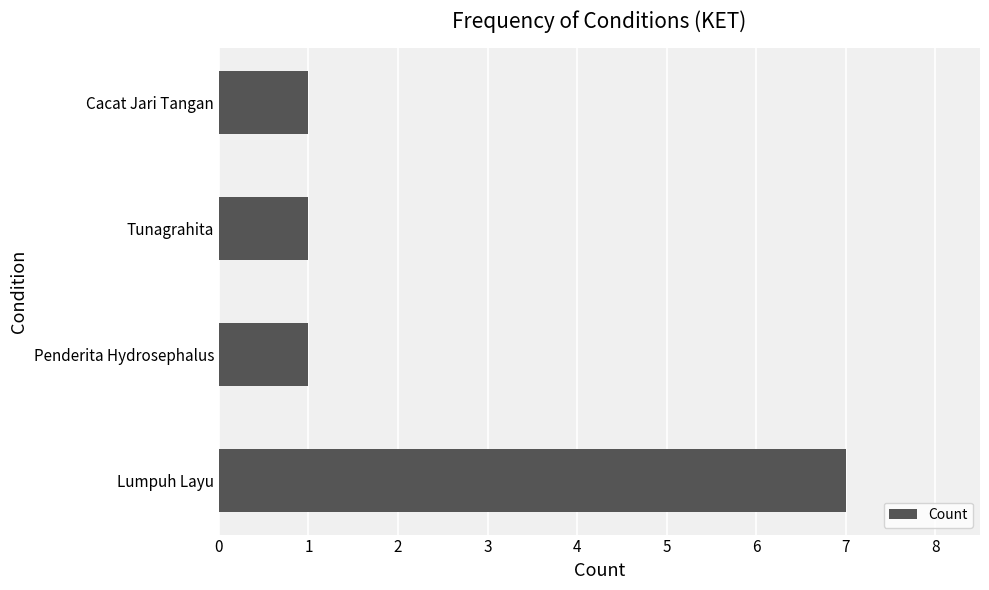

Reading bottom to top, extract all data points from this chart.

7	1	1	1